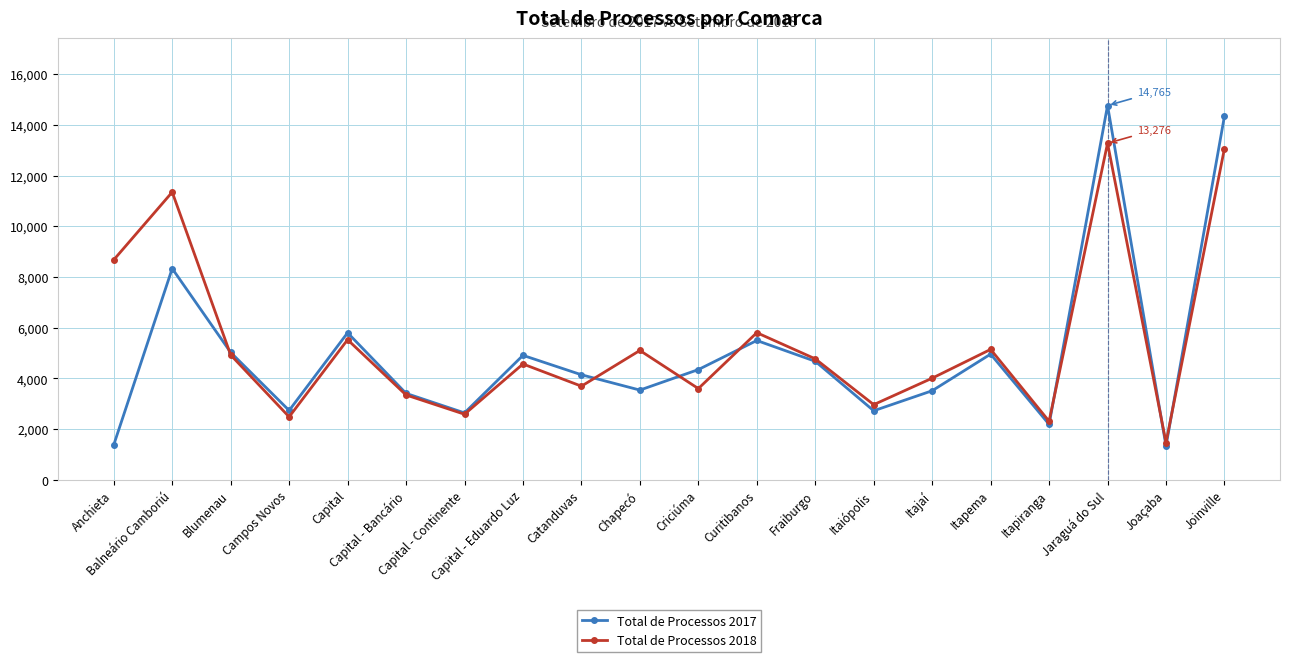

What is the greatest value displayed?

14765